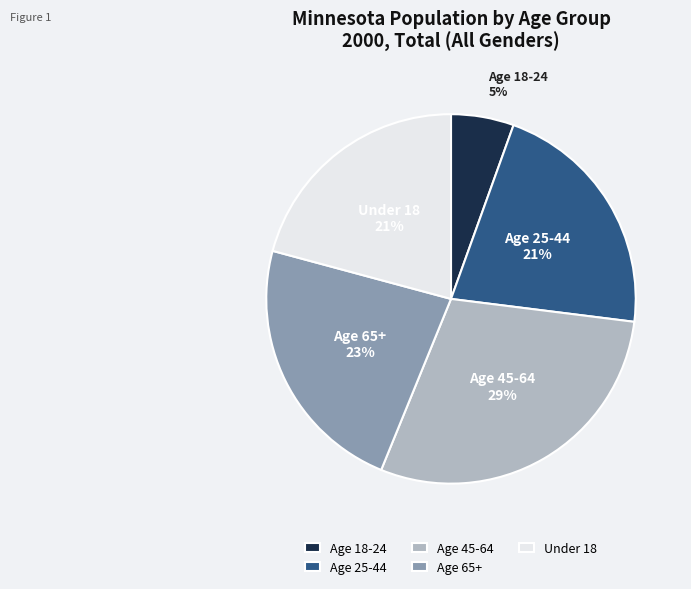

Does Age 45-64 account for over 50% of the chart?

No